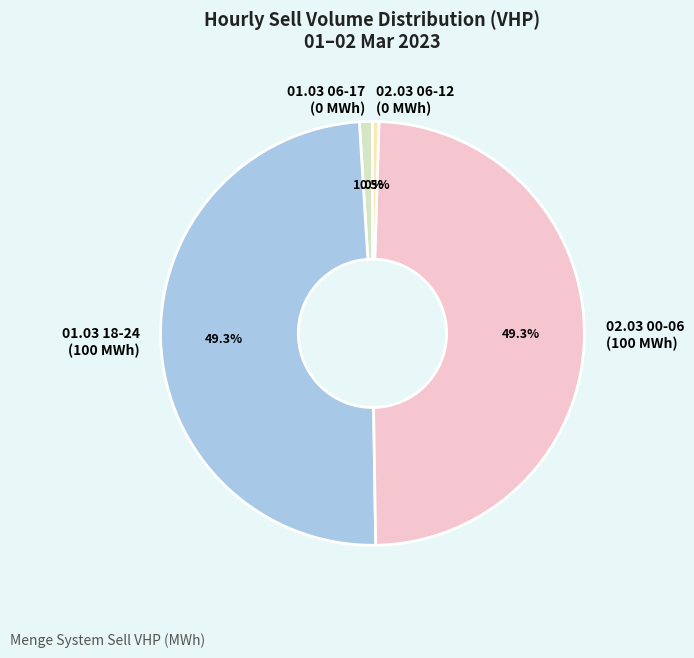

Does any single category account for the majority?

No